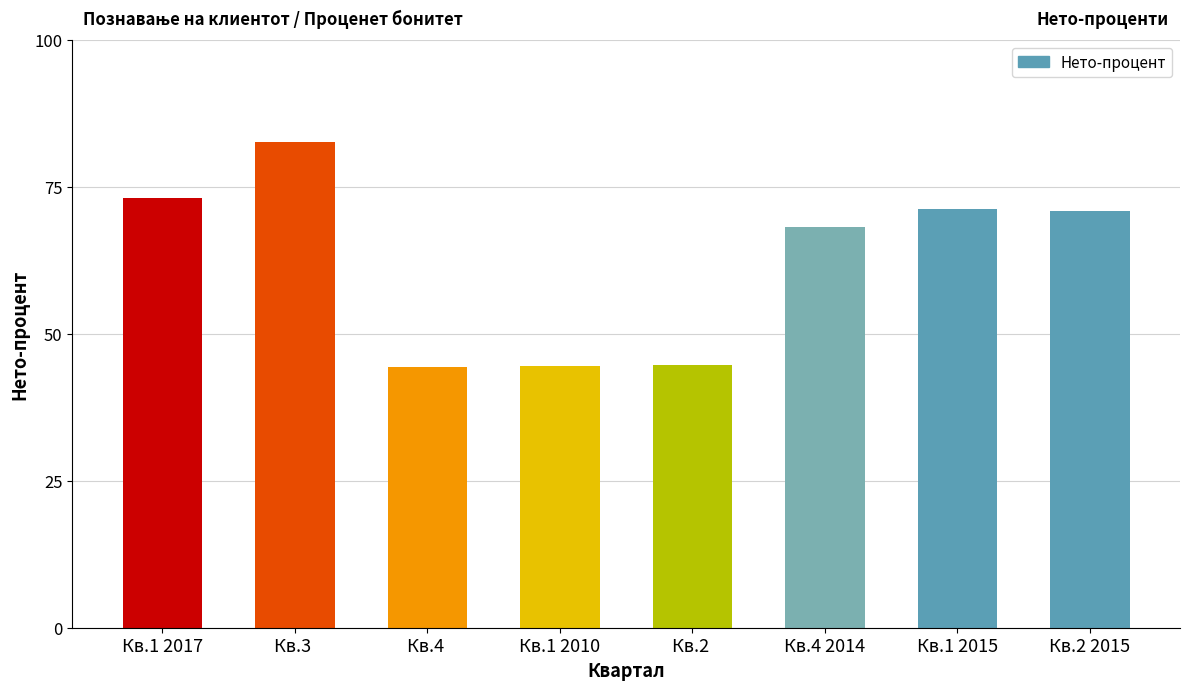

What is the smallest value displayed?

44.4